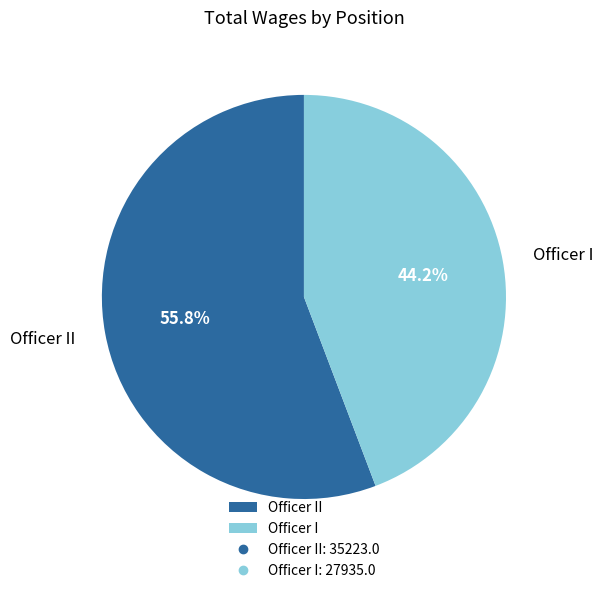

To the nearest percent, what is the average slice percentage?

50%